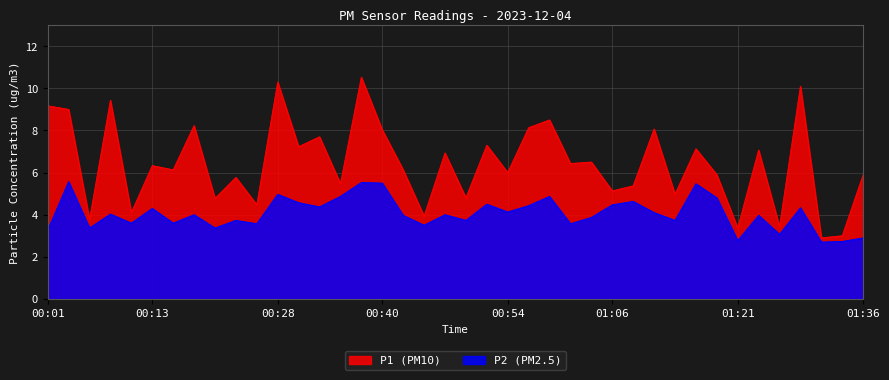

At how many categories does at least one series exceed 5?

29